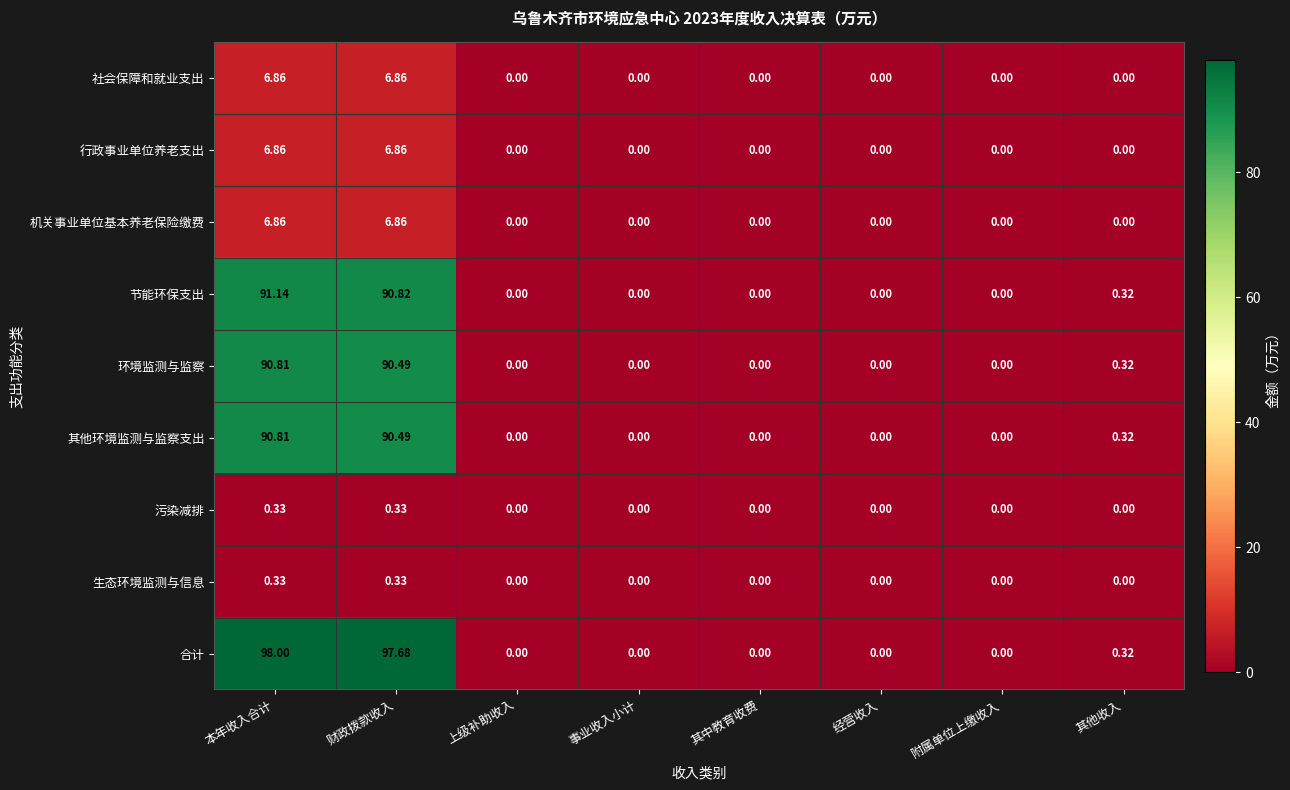

At which label does 其他环境监测与监察支出 reach its peak?

本年收入合计